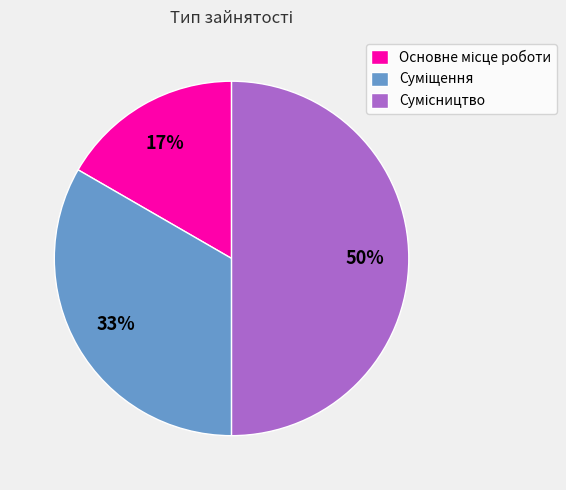

To the nearest percent, what is the average slice percentage?

33%